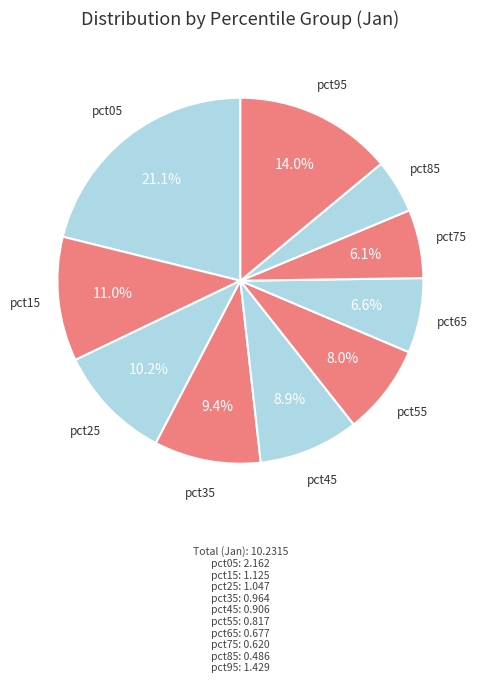

How many slices are in this pie chart?

10